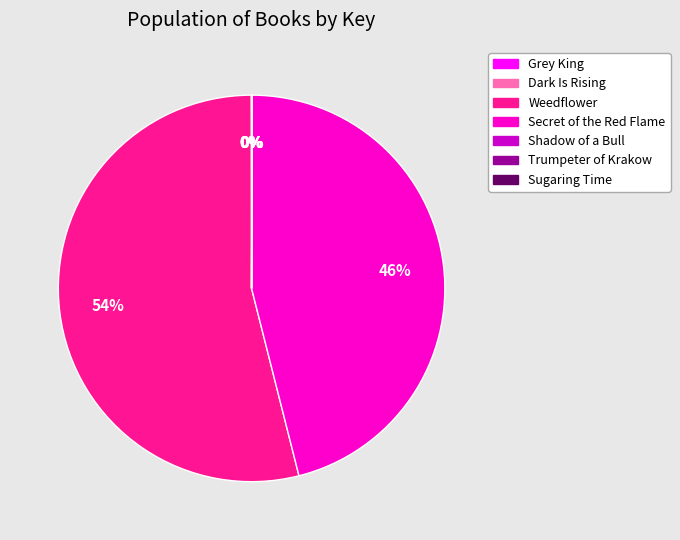

Is there a majority slice in this chart?

Yes